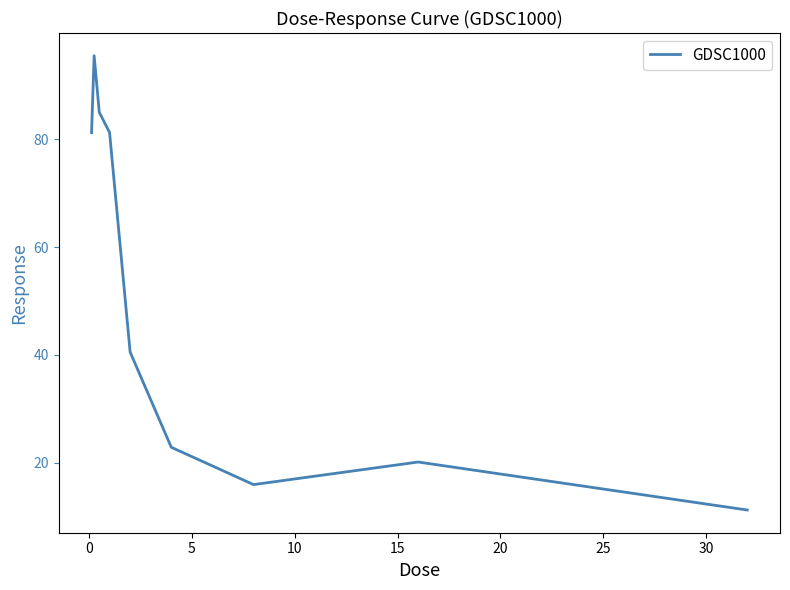

What is the difference between the maximum and second lowest values?

79.5